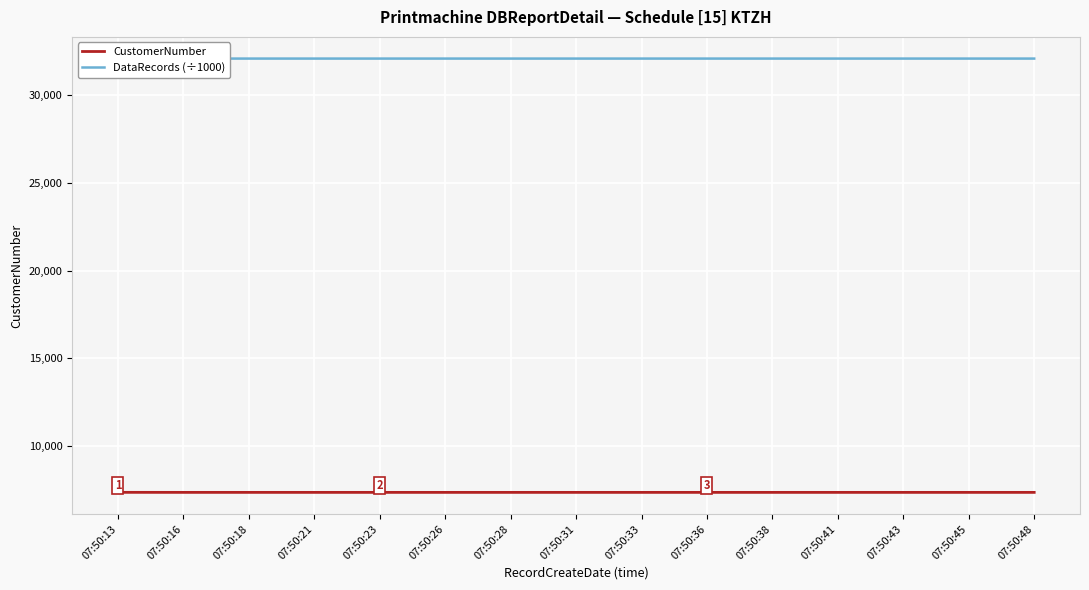

At which label does CustomerNumber reach its peak?

07:50:13